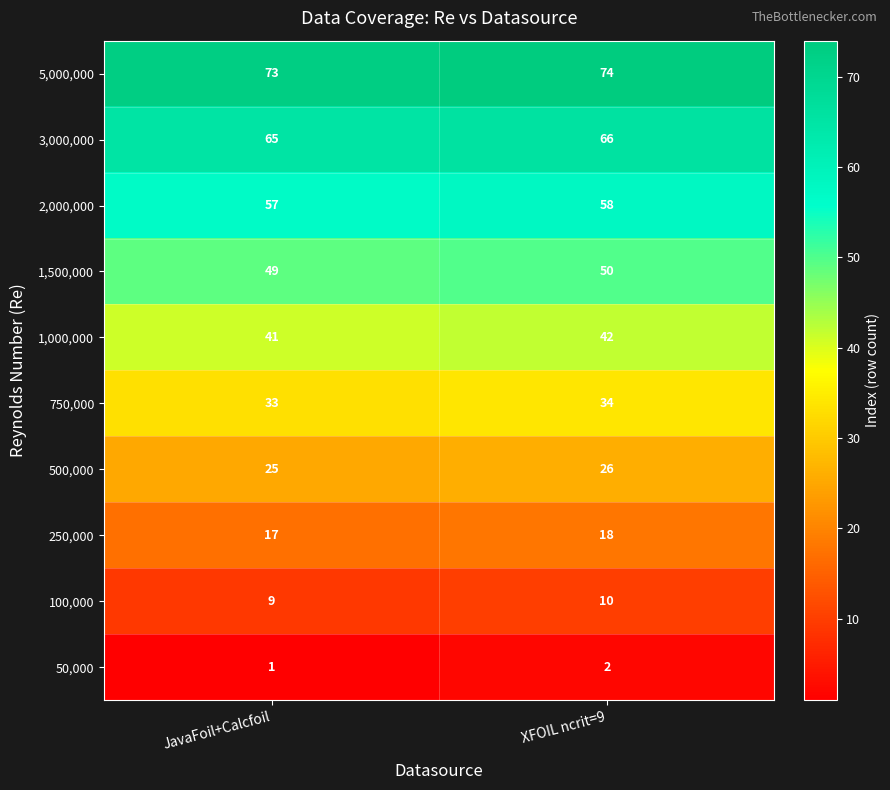

At which label is 100,000 closest to 9?

JavaFoil+Calcfoil